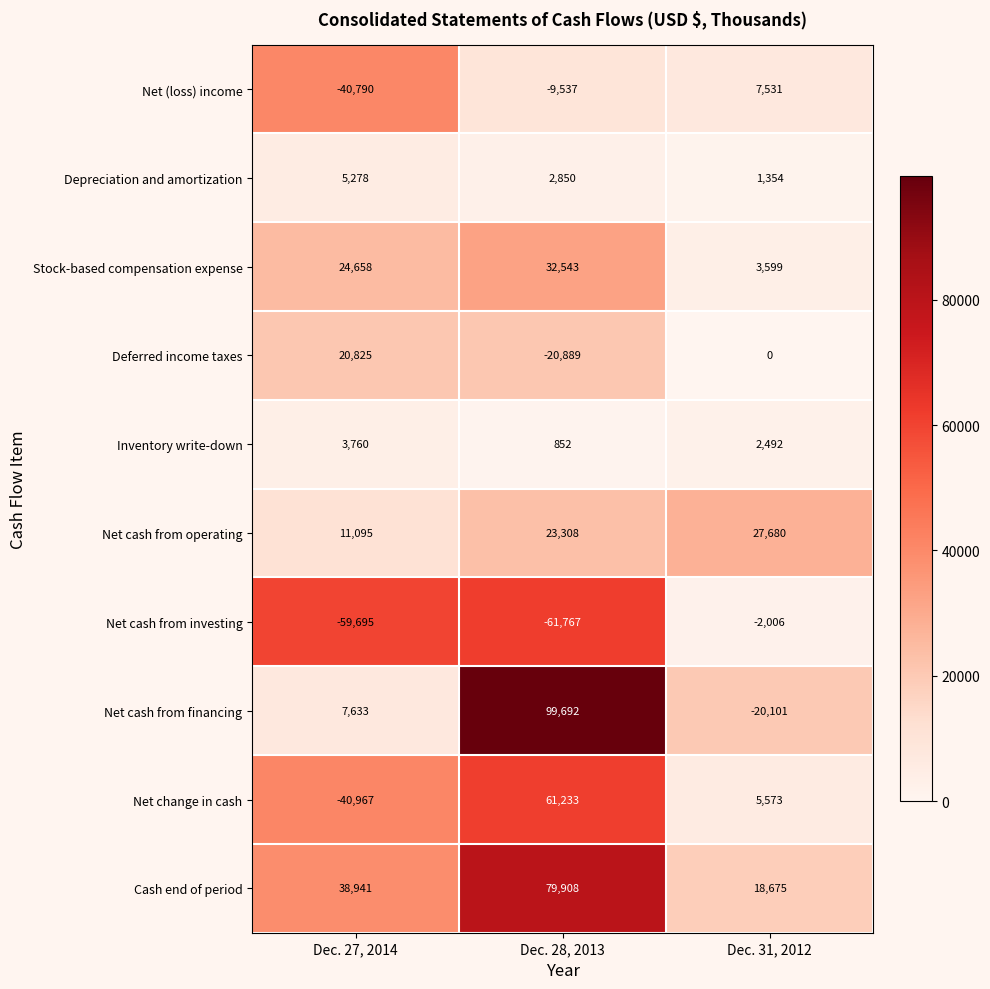

Reading left to right, list all the values displayed in this chart.

Net (loss) income: -40790	-9537	7531
Depreciation and amortization: 5278	2850	1354
Stock-based compensation expense: 24658	32543	3599
Deferred income taxes: 20825	-20889	0
Inventory write-down: 3760	852	2492
Net cash from operating: 11095	23308	27680
Net cash from investing: -59695	-61767	-2006
Net cash from financing: 7633	99692	-20101
Net change in cash: -40967	61233	5573
Cash end of period: 38941	79908	18675